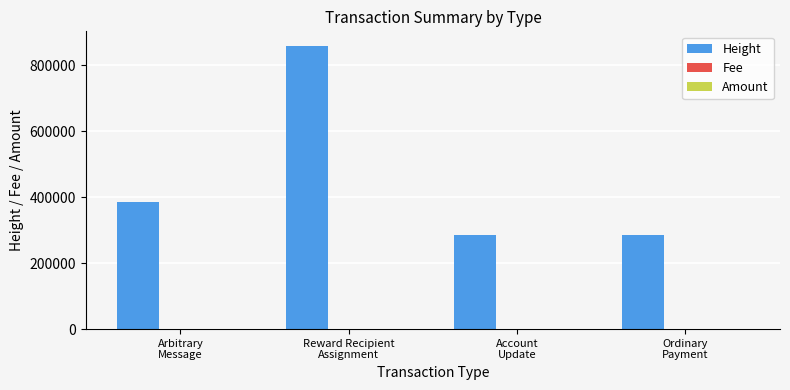

What is the maximum value for Height?

859788